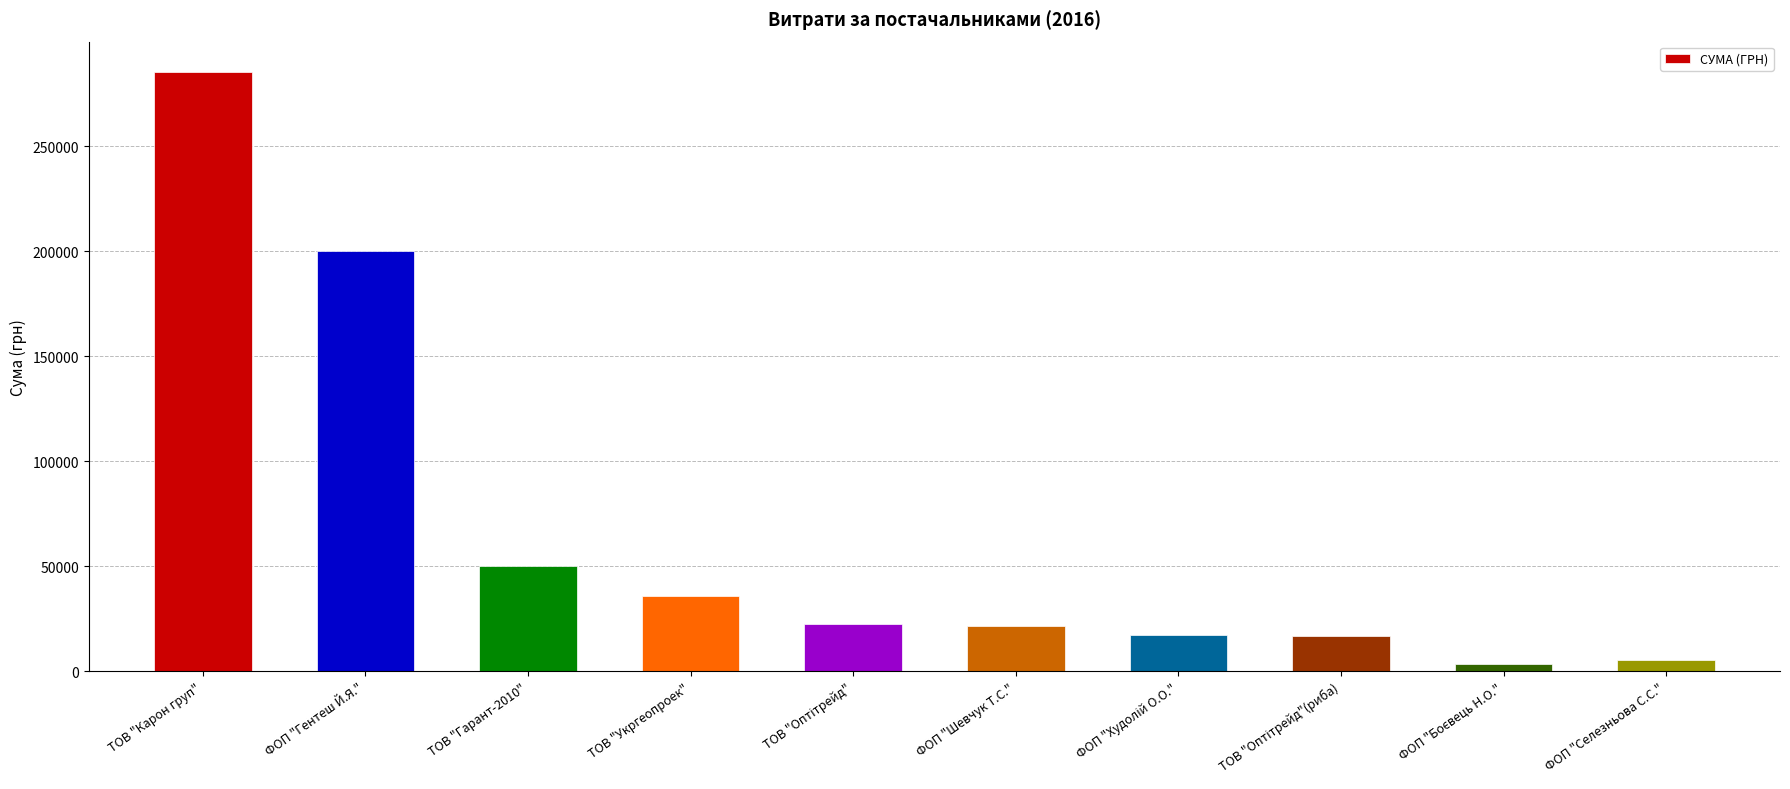

What is the sum of all values?

658938.9